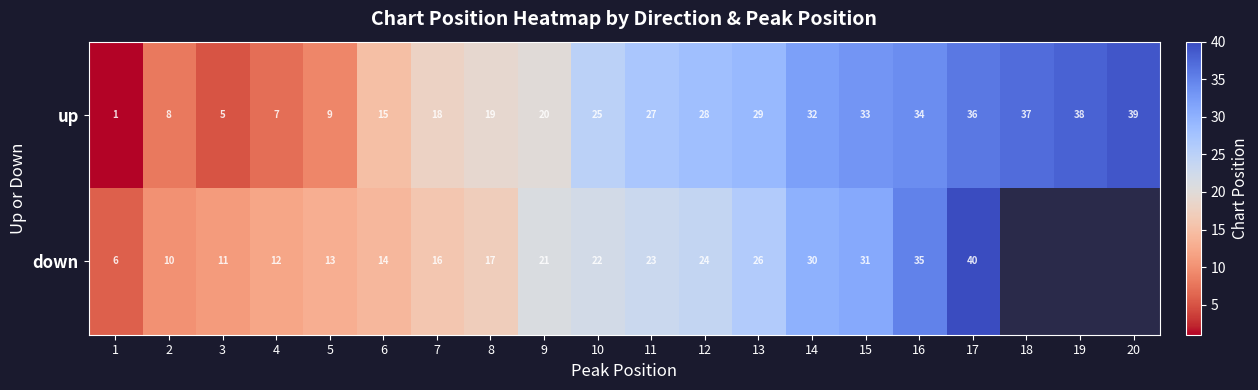

The up series shows 26 at 19. True or false?

False